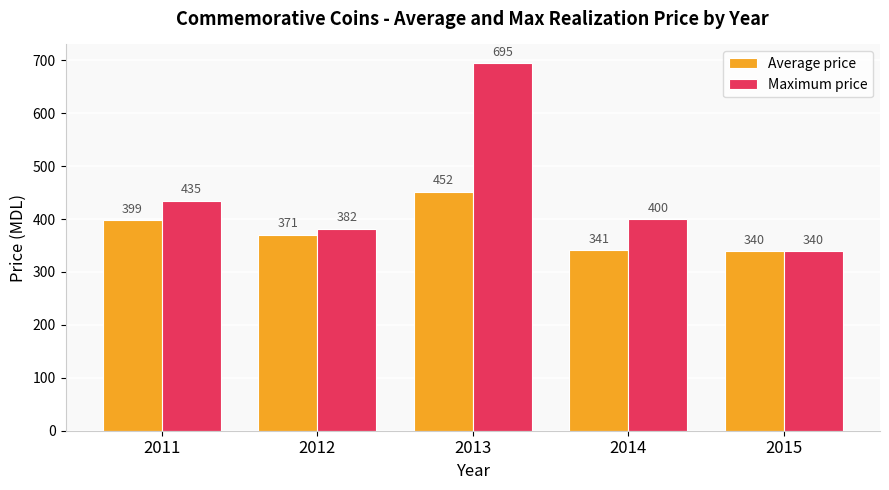

Is the value of Average price at 2012 greater than the value of Maximum price at 2012?

No